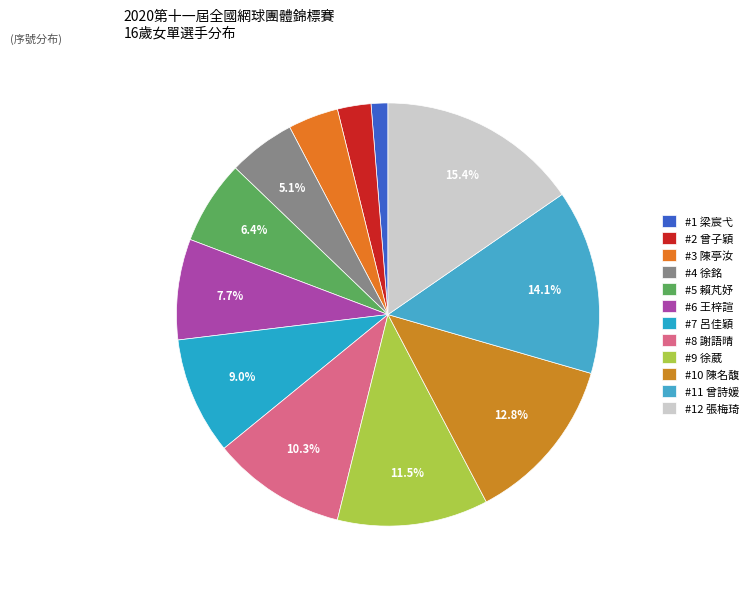

To the nearest percent, what is the average slice percentage?

8%